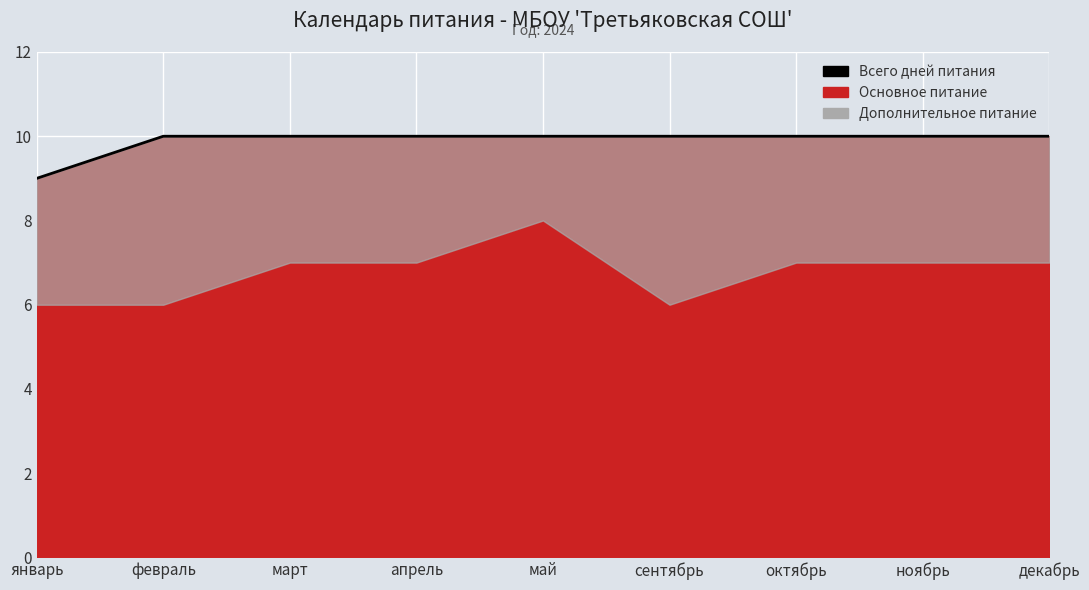

Which label corresponds to the smallest value in the chart?

январь